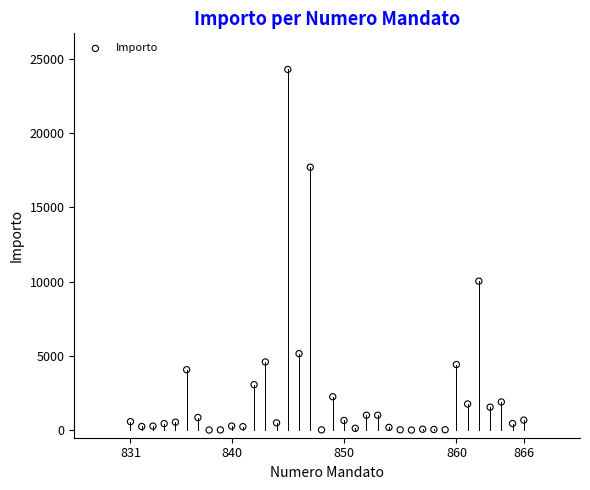

What is the range of Y values (max minus min)?

24270.7